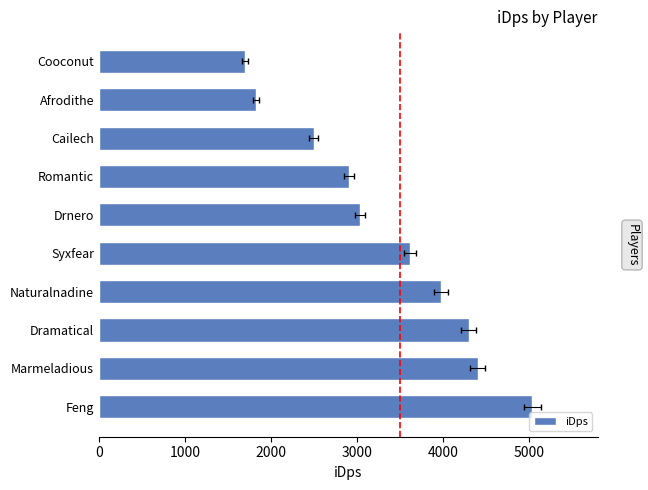

How many bars are there in total?

10